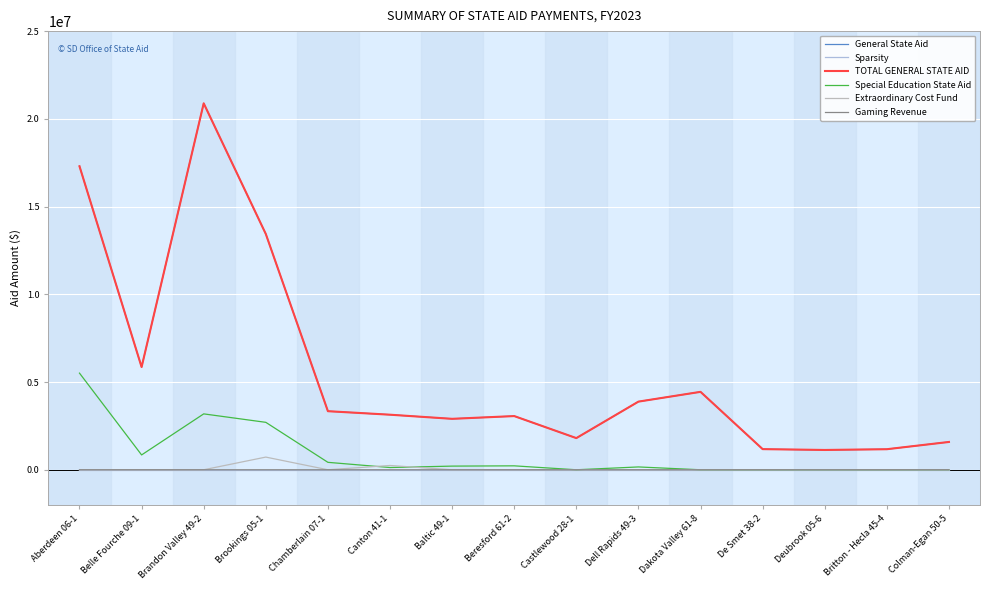

What is the greatest value displayed?

20883645.0